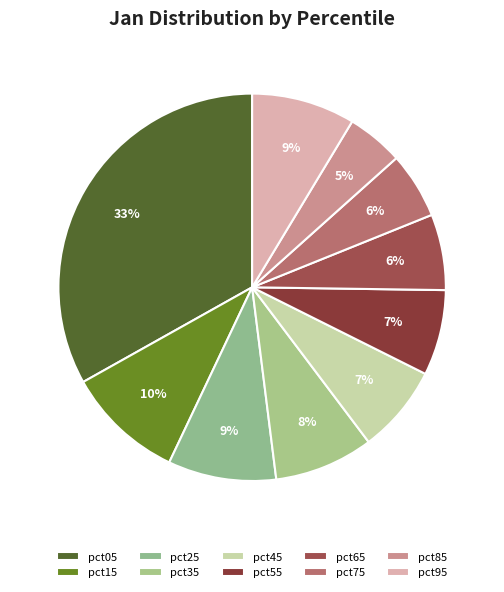

To the nearest percent, what portion does pct35 represent?

8%